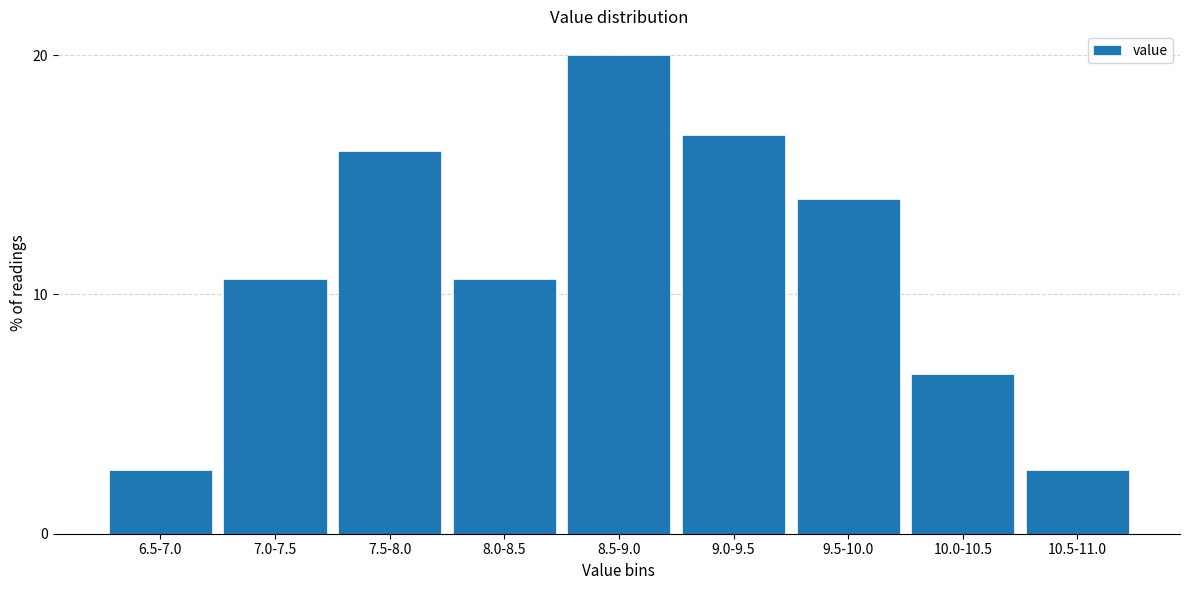

Reading right to left, what are all the values shown in this chart?

10.5-11.0=2.7	10.0-10.5=6.7	9.5-10.0=14.0	9.0-9.5=16.7	8.5-9.0=20.0	8.0-8.5=10.7	7.5-8.0=16.0	7.0-7.5=10.7	6.5-7.0=2.7